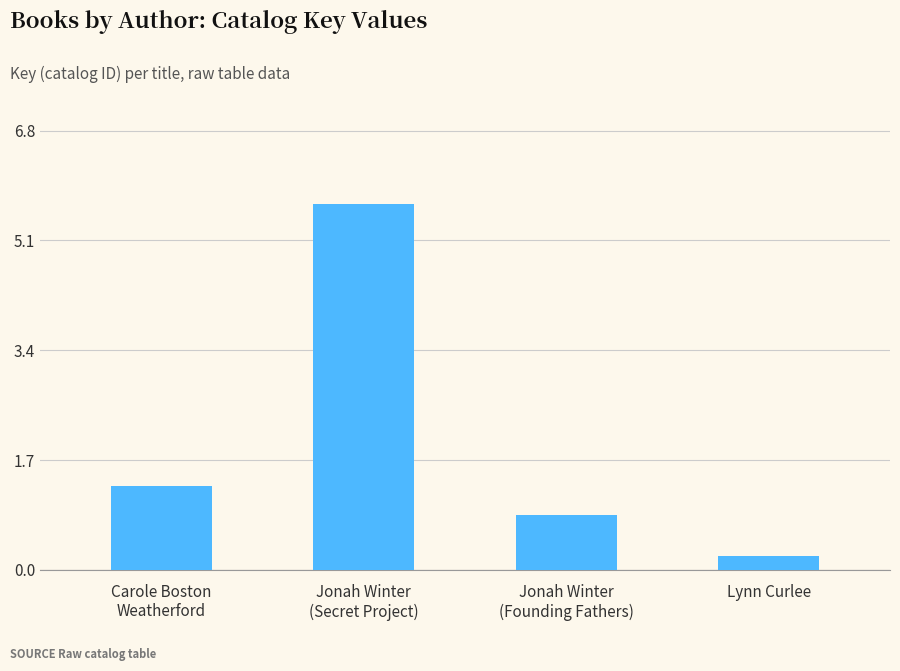

Reading left to right, transcribe all the data shown in this chart.

1.3	5.7	0.9	0.2